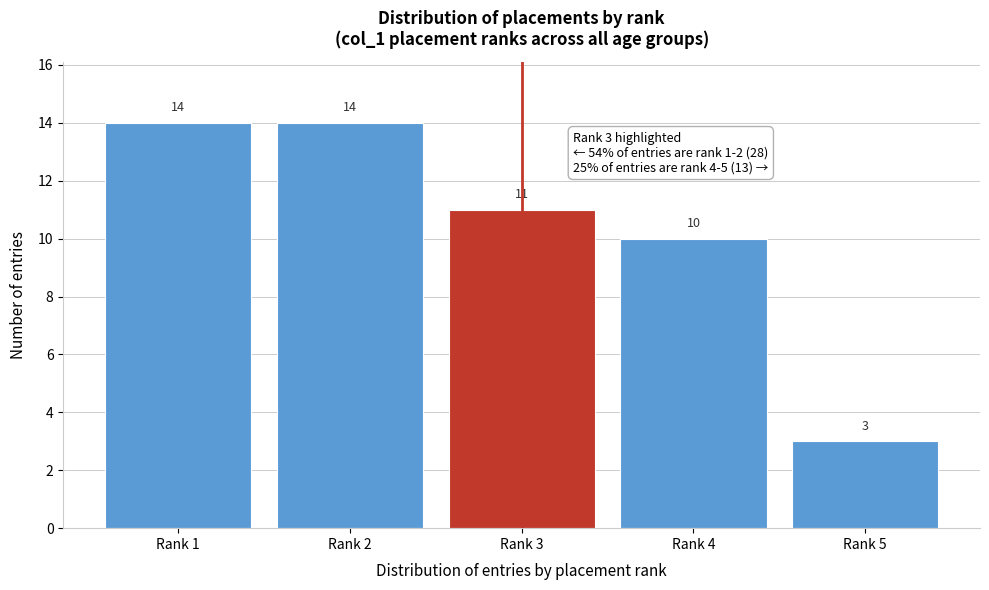

Reading left to right, transcribe all the data shown in this chart.

Rank 1=14	Rank 2=14	Rank 3=11	Rank 4=10	Rank 5=3